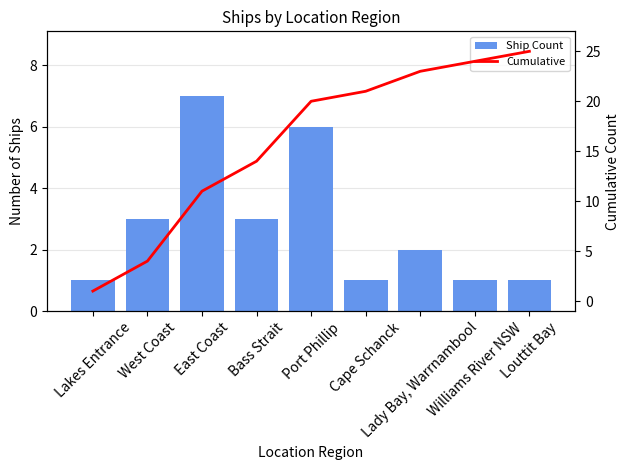

Does the chart contain any negative values?

No